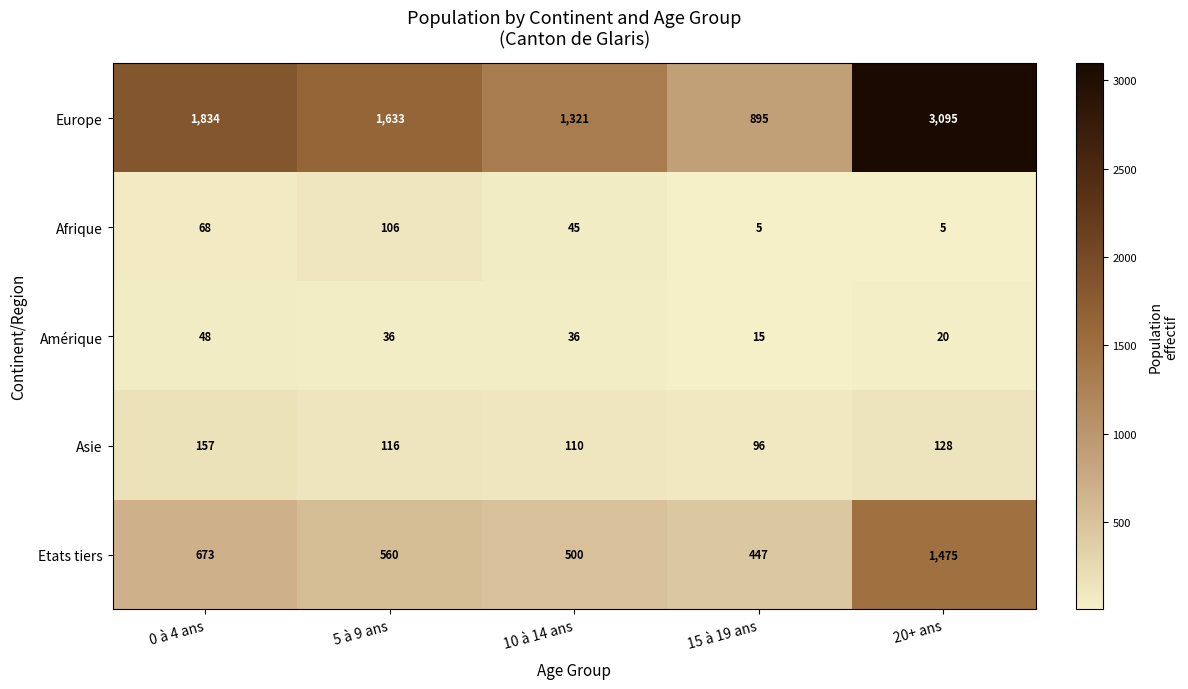

What is the average value of the Etats tiers series?

731